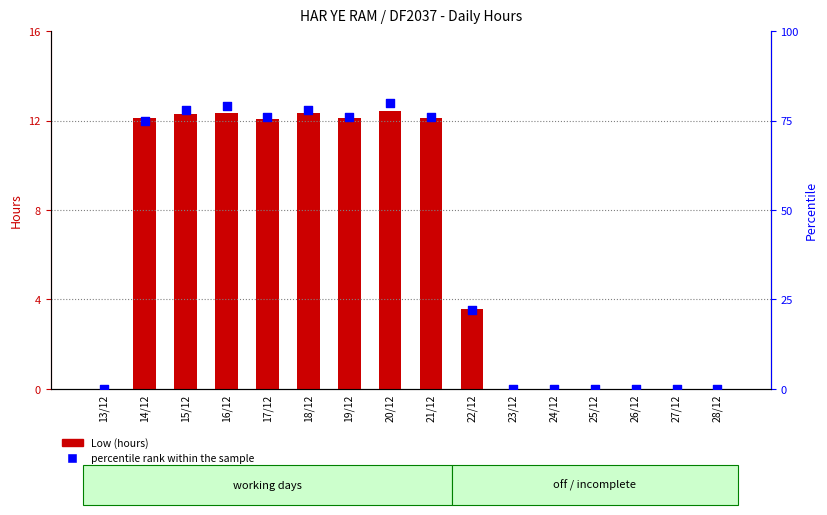

What are all the series names shown in the legend?

Low (hours), percentile rank within the sample